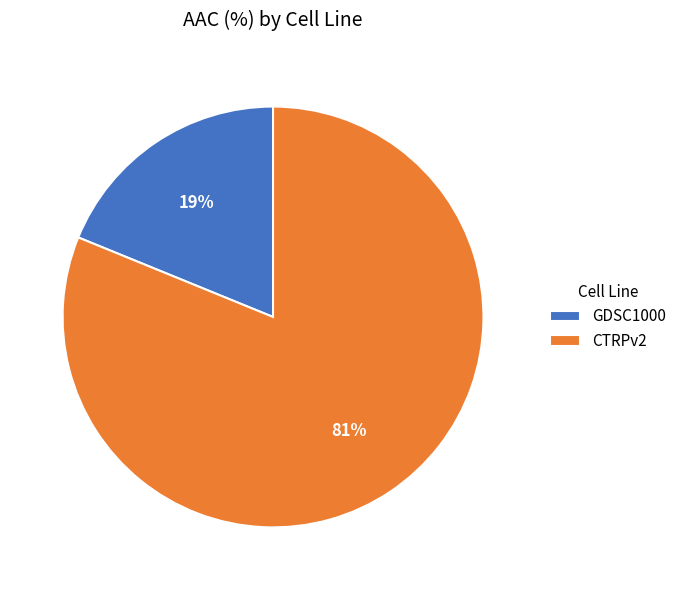

To the nearest percent, what is the combined percentage of GDSC1000 and CTRPv2?

100%